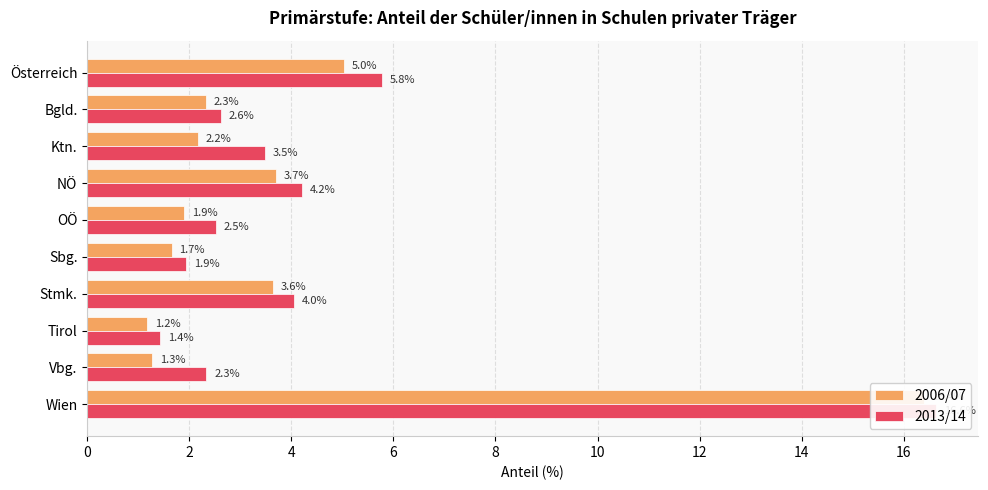

What is the difference between the highest and lowest values at 16?

1.1